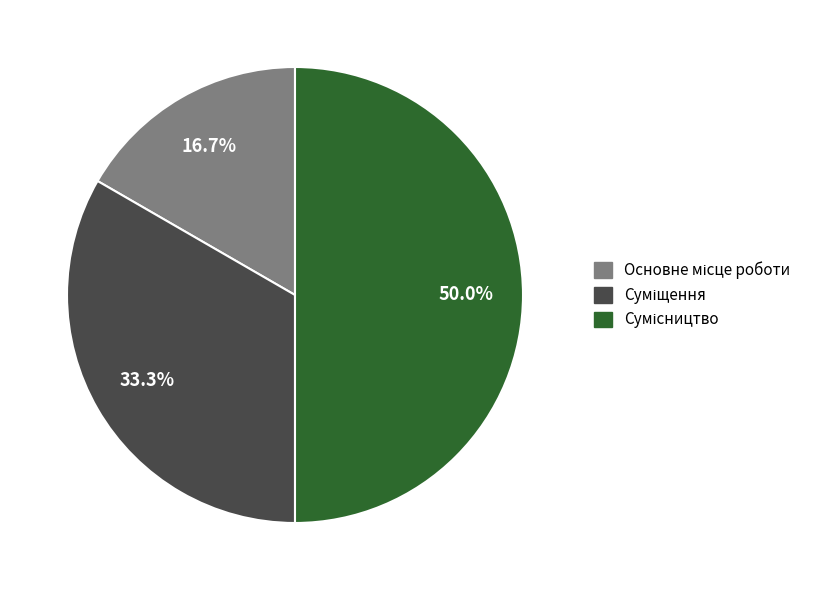

What percentage do Сумісництво and Суміщення together represent?

83.3%